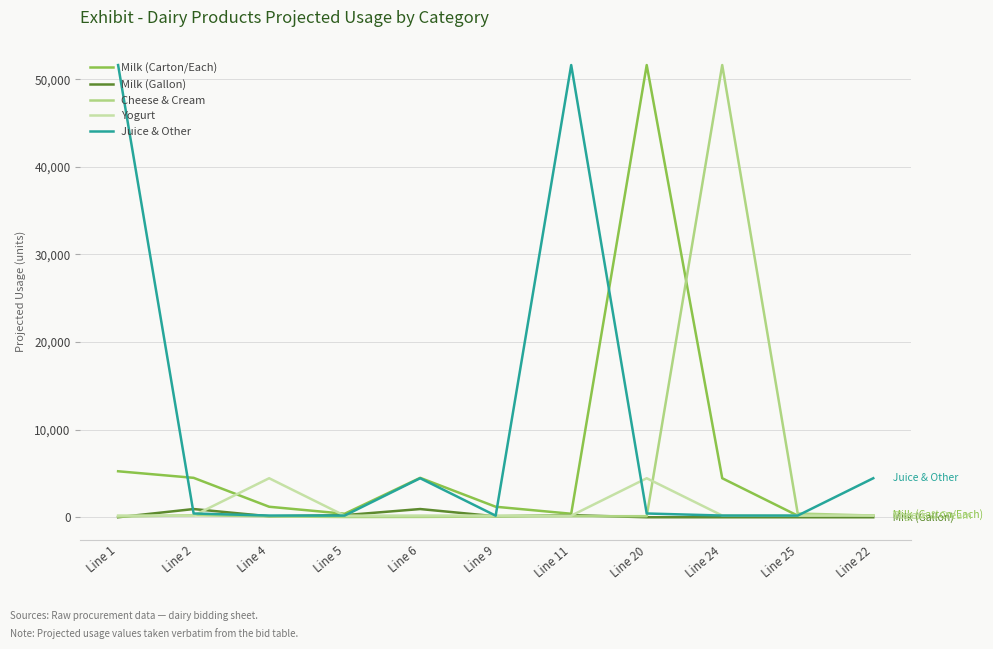

What is the lowest value of the Cheese & Cream series?

25